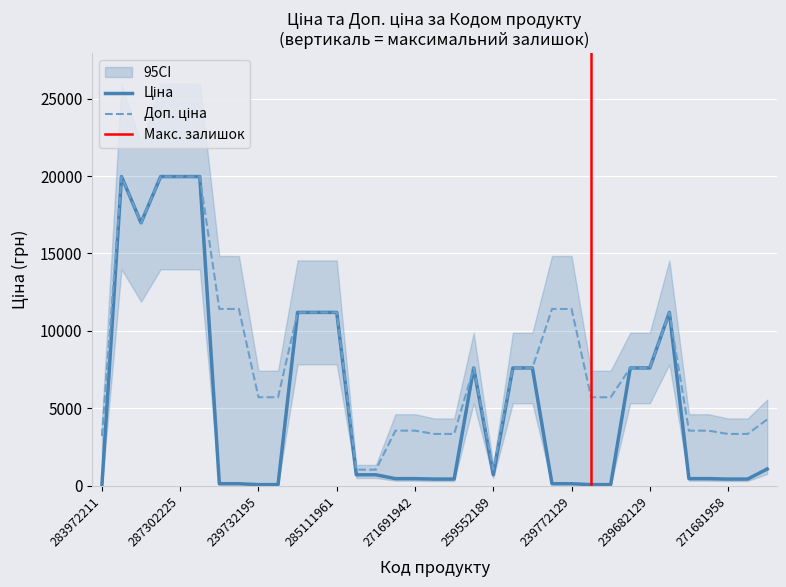

How many lines are shown in the chart?

2